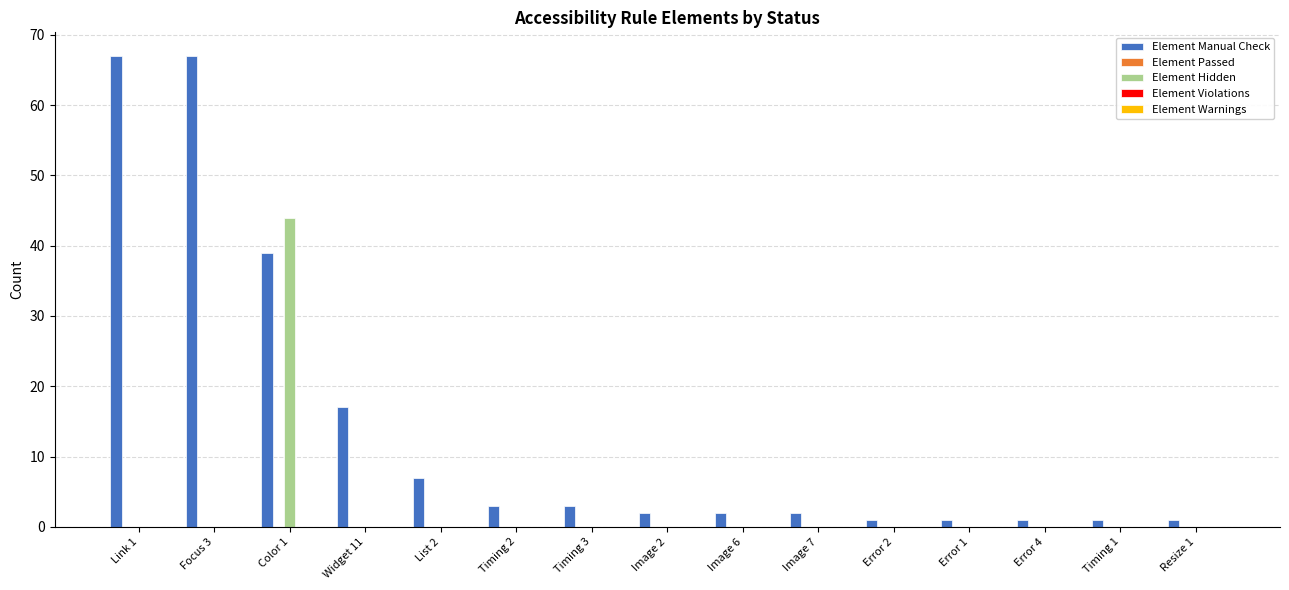

What is the average value of the Element Manual Check series?

14